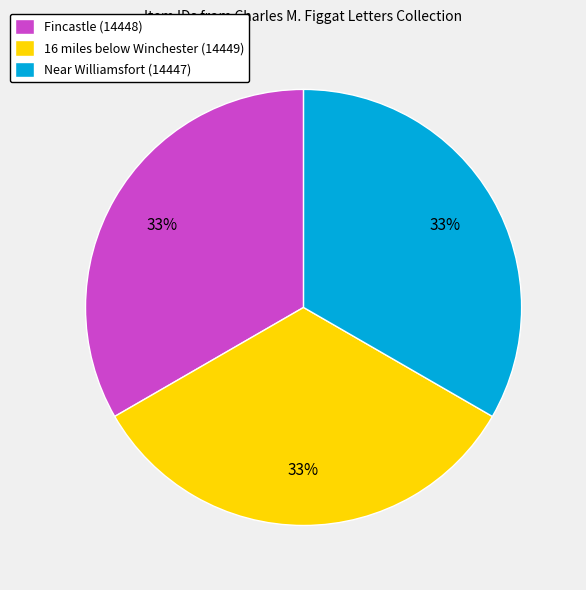

Is there any slice that represents more than half of the pie?

No